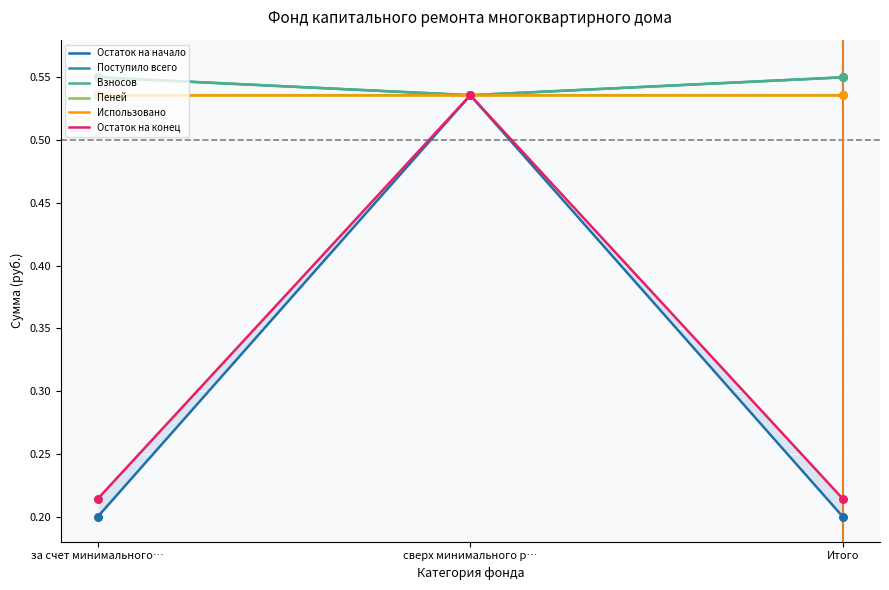

Which series contains the highest Y value?

Поступило всего